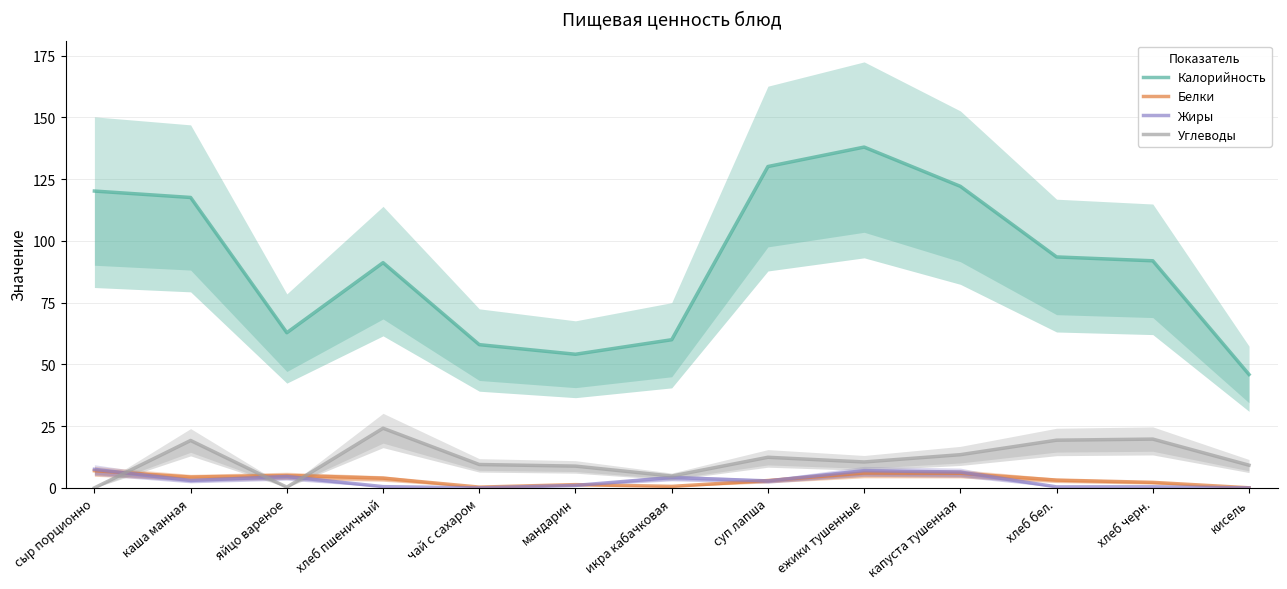

What is the label of the 12th point from the left?

хлеб черн.